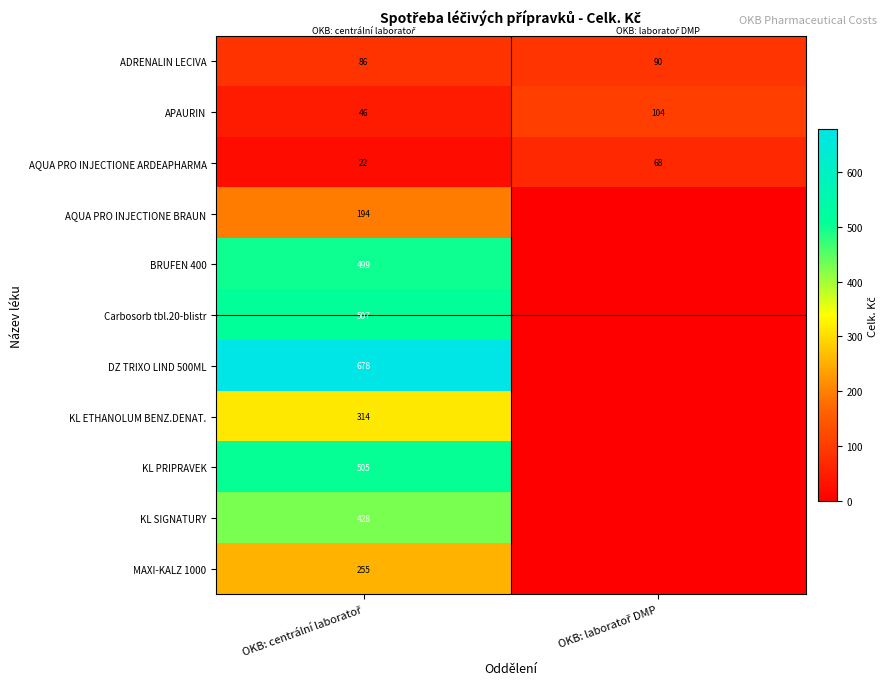

Which category has the highest value across all series?

OKB: centrální laboratoř